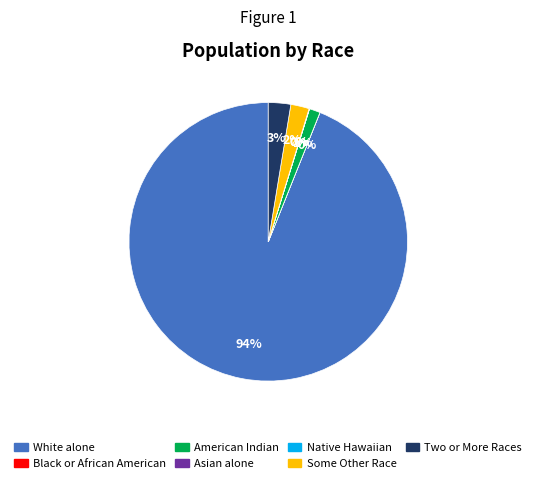

To the nearest percent, what is the average slice percentage?

14%